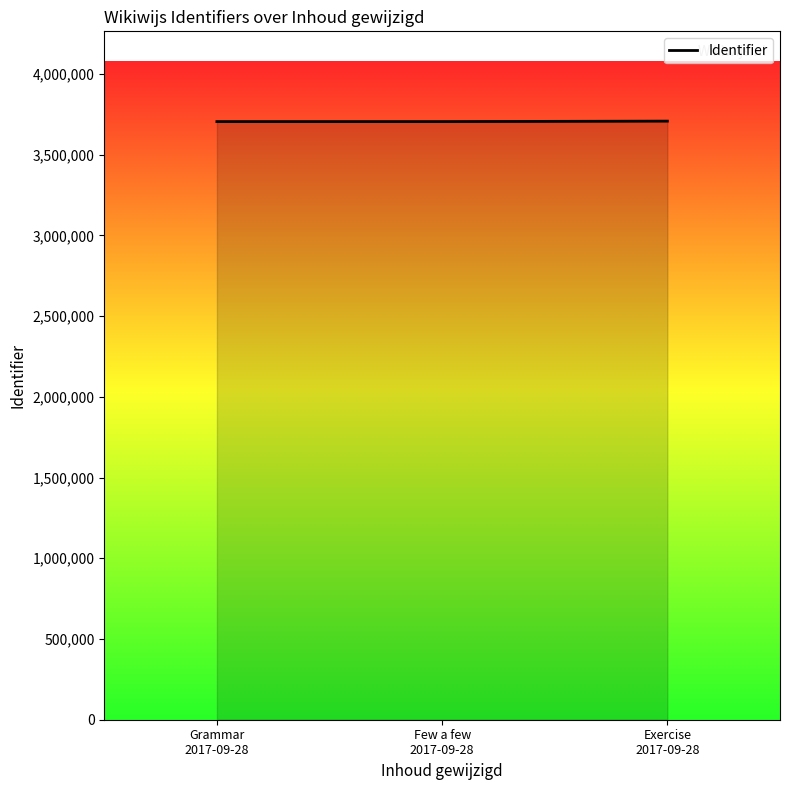

True or false: the data shows 5551550 at Exercise
2017-09-28.

False